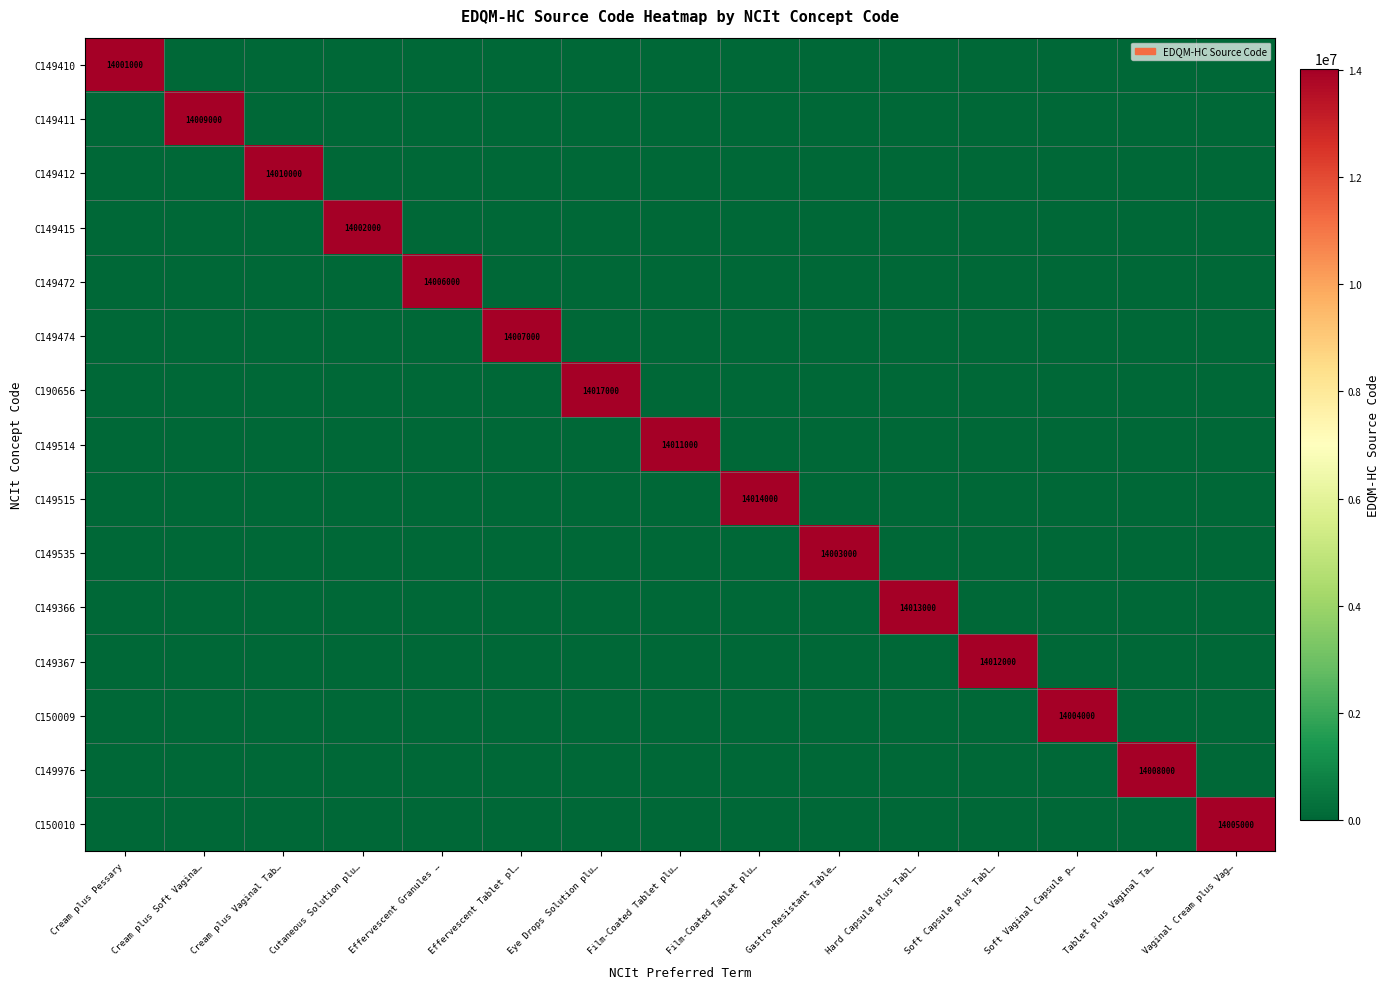

Which has a higher value, Film-Coated Tablet plu… or Soft Capsule plus Tabl…?

Film-Coated Tablet plu…